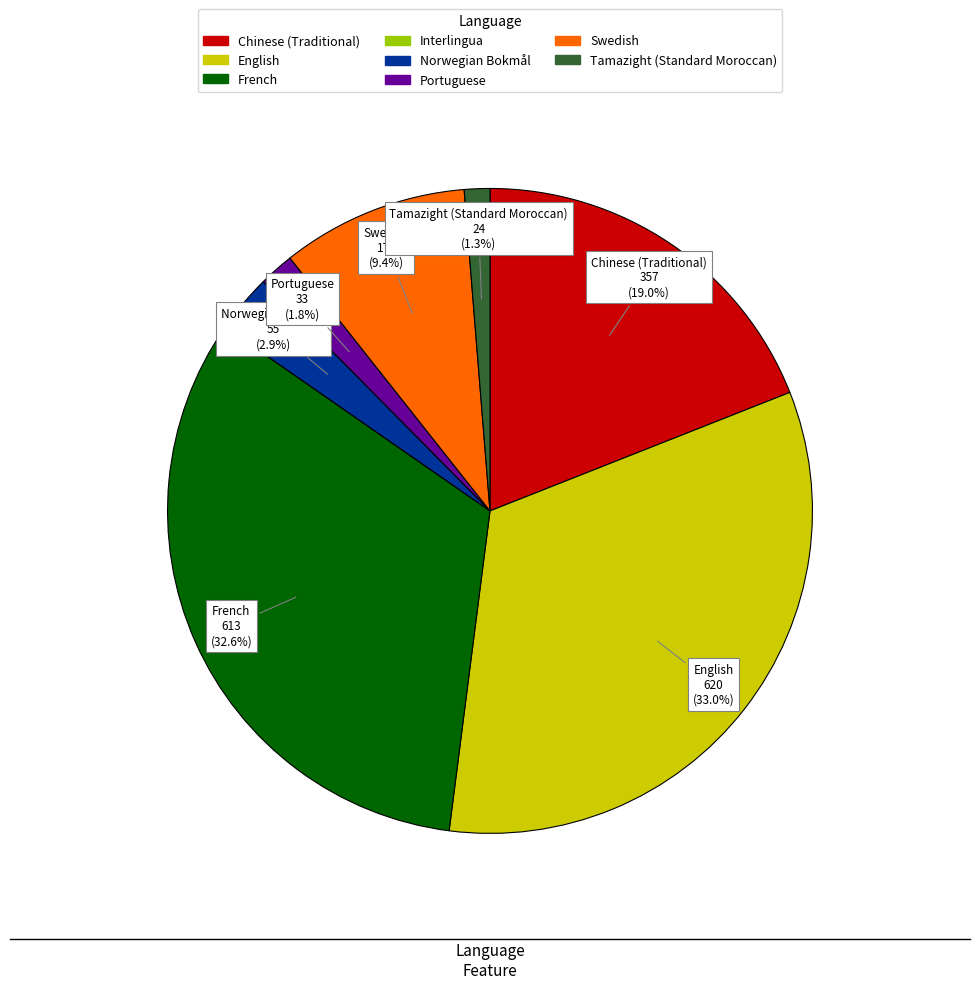

To the nearest percent, what is the average slice percentage?

12%